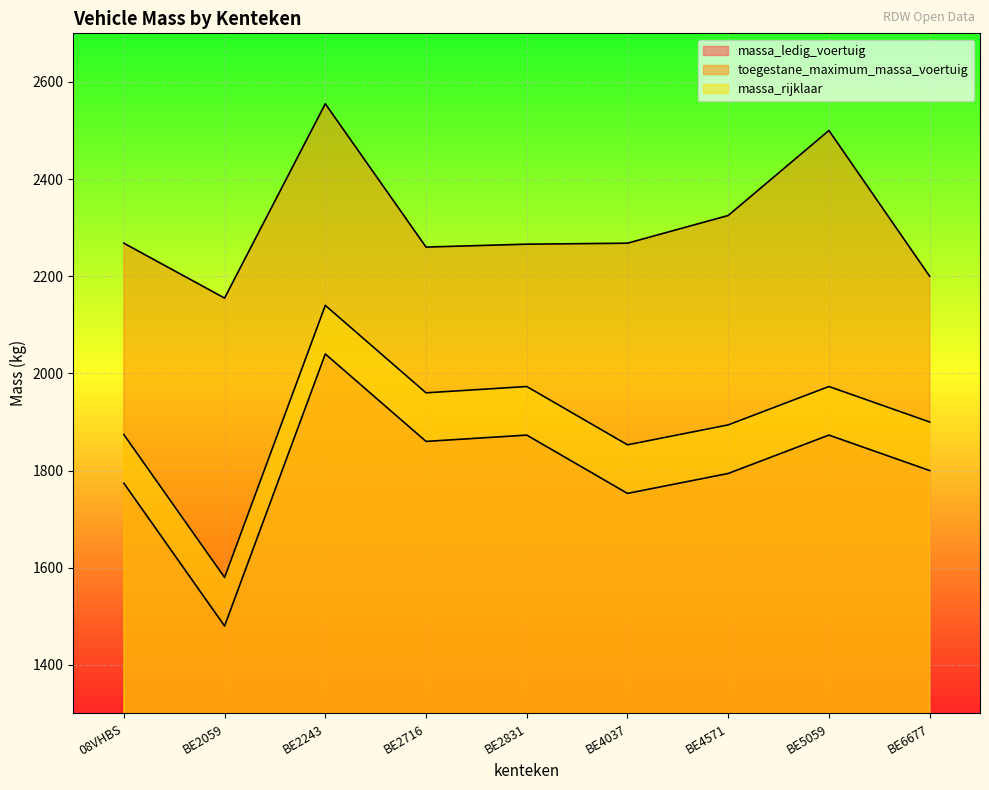

Is it true that toegestane_maximum_massa_voertuig equals 4061 at BE4571?

False